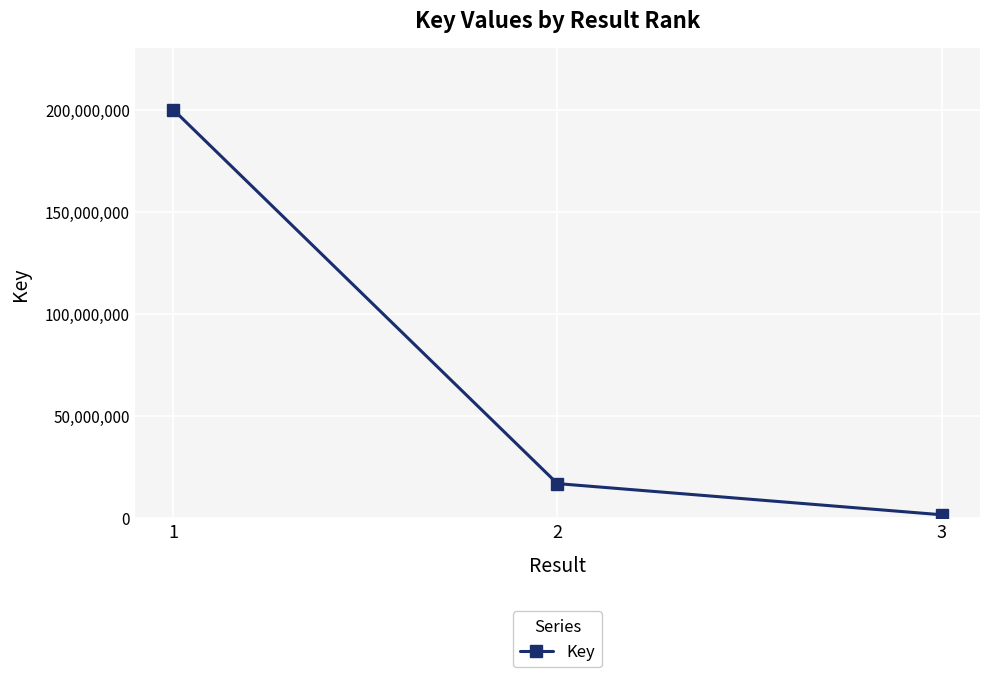

Rank the categories by value from lowest to highest.

3, 2, 1